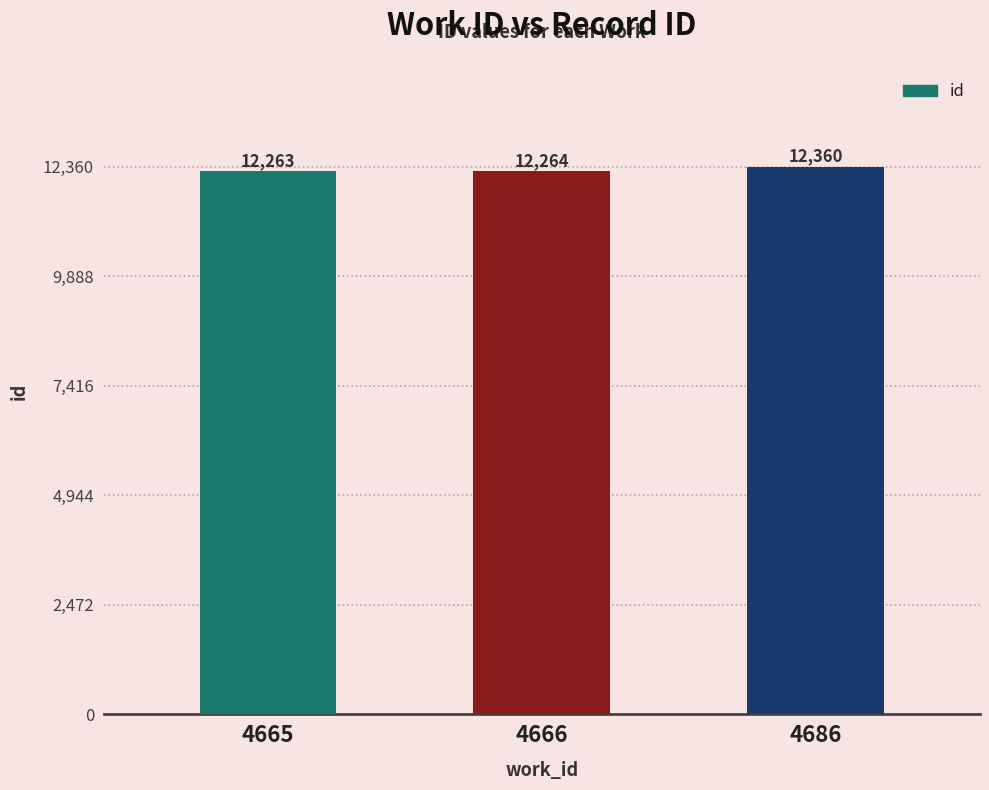

Reading left to right, what are all the values shown in this chart?

4665=12263	4666=12264	4686=12360